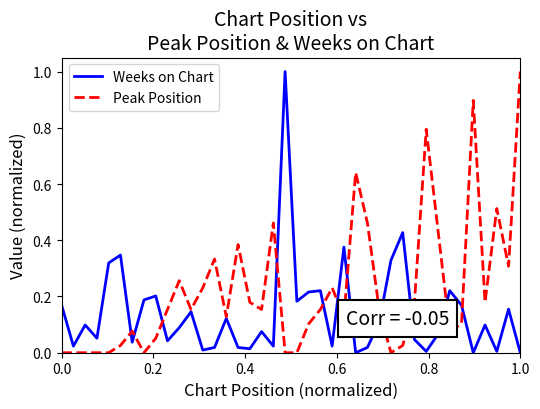

True or false: Weeks on Chart has more than 2 interior local peaks.

True